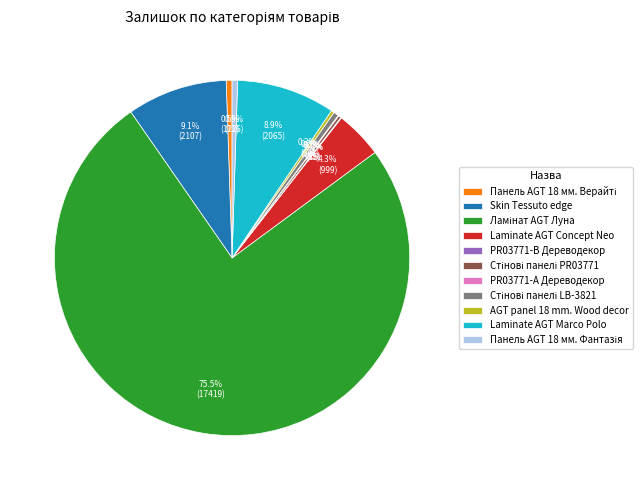

What percentage is NOT represented by Skin Tessuto edge?

90.9%